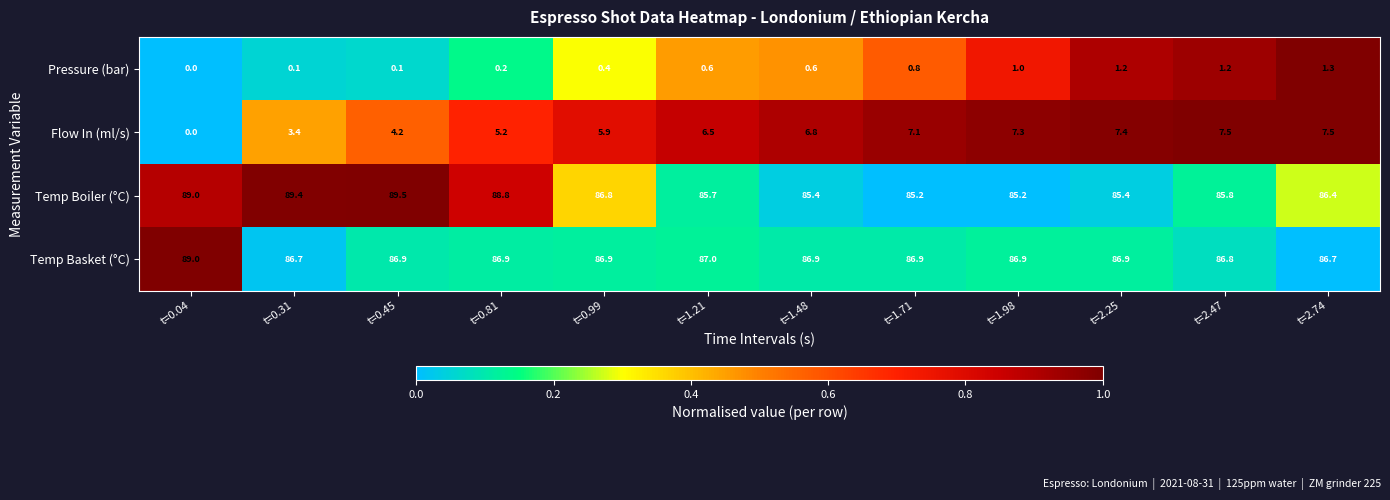

At which category is the sum across all series the highest?

t=2.74